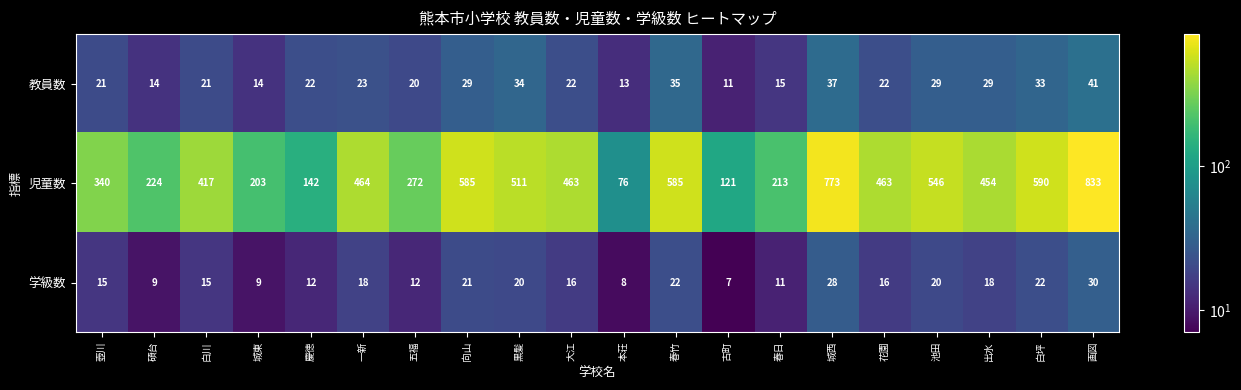

The 児童数 series shows 1020 at 城西. True or false?

False